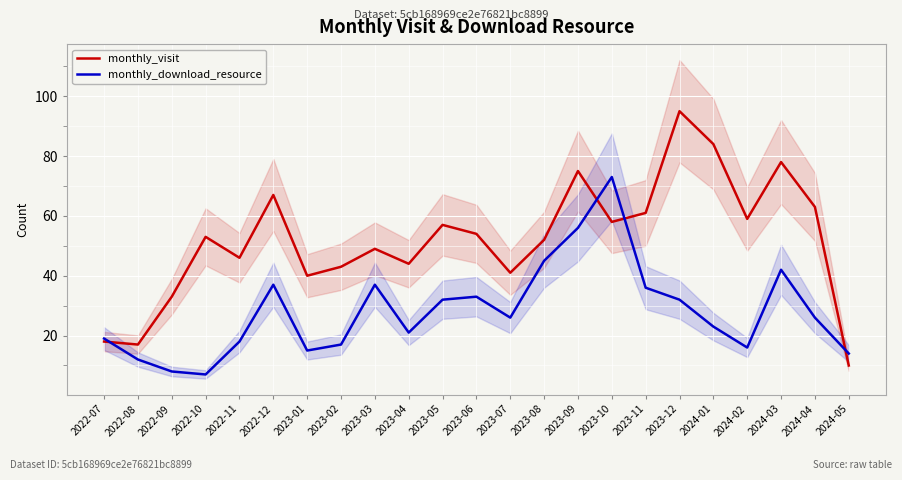

How many values in the monthly_download_resource series are below 26?

11